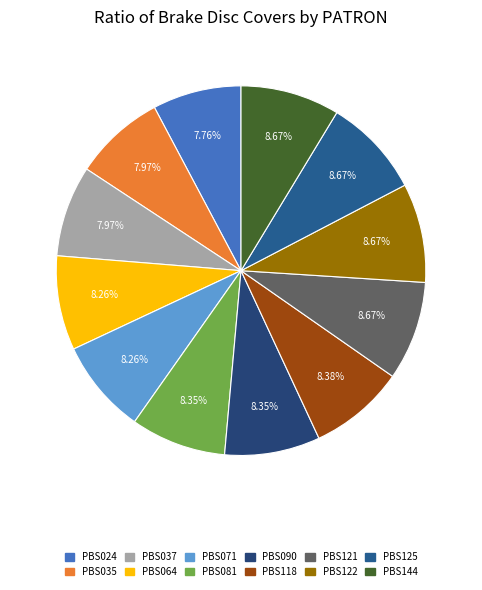

How many slices are in this pie chart?

12